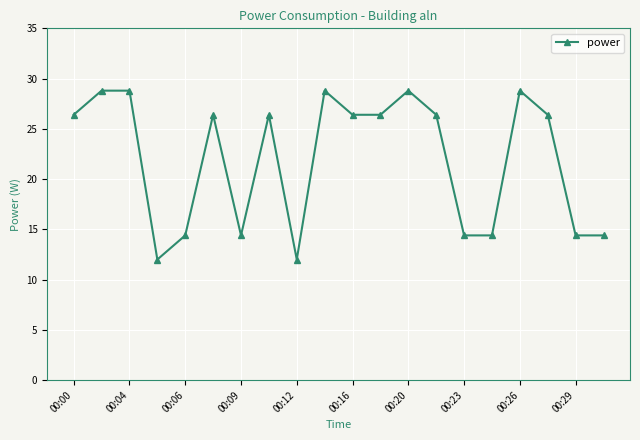

What is the greatest value displayed?

28.8